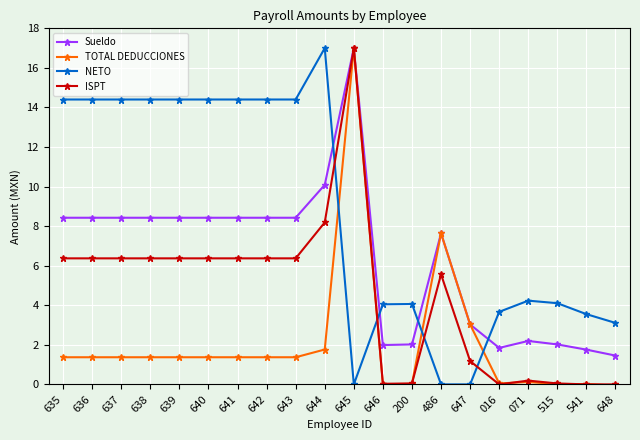

Does the chart have visible grid lines?

Yes